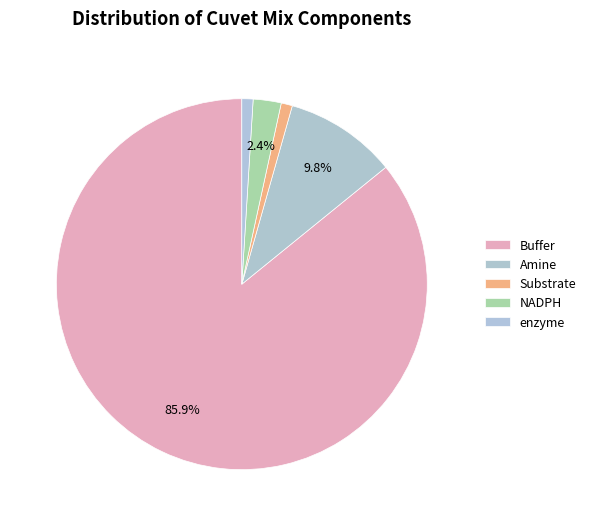

What percentage do Buffer and Amine together represent?

95.6%